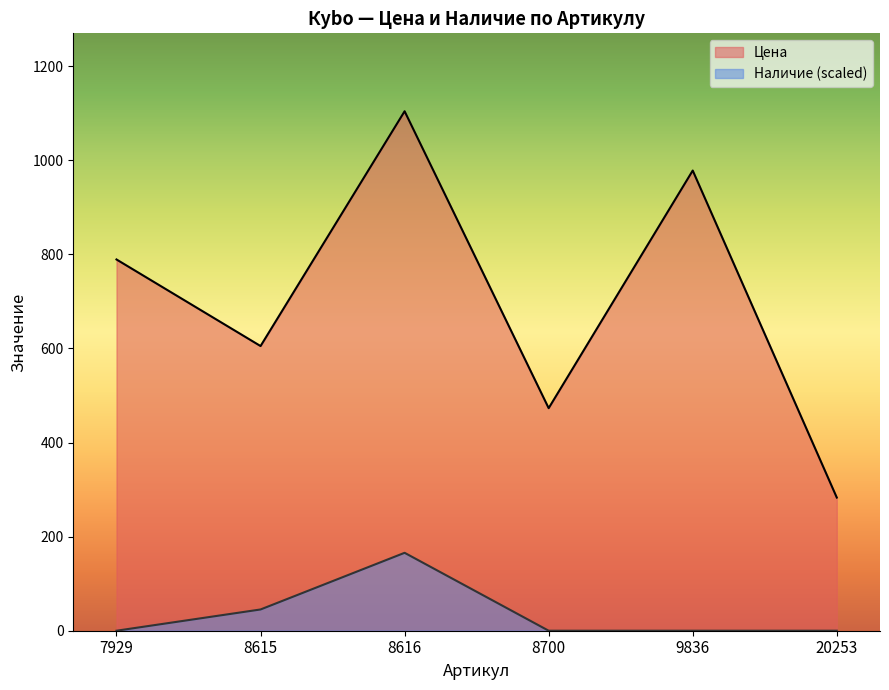

What is the highest value of the Цена series?

1104.0